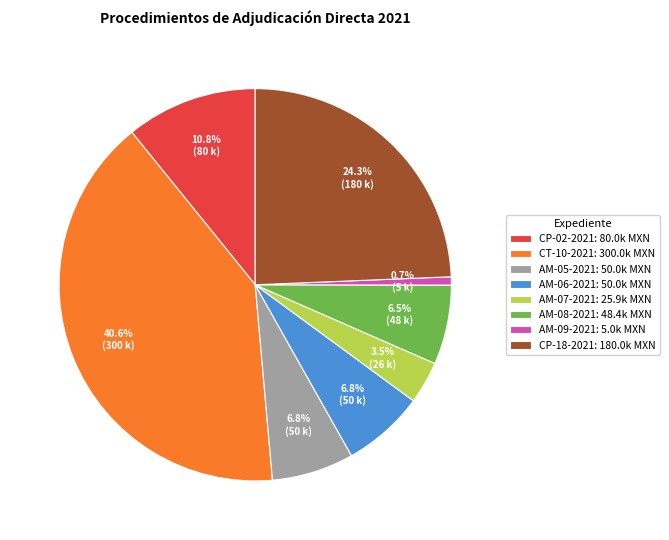

Which category has the biggest portion of the pie?

CT-10-2021: 300.0k MXN